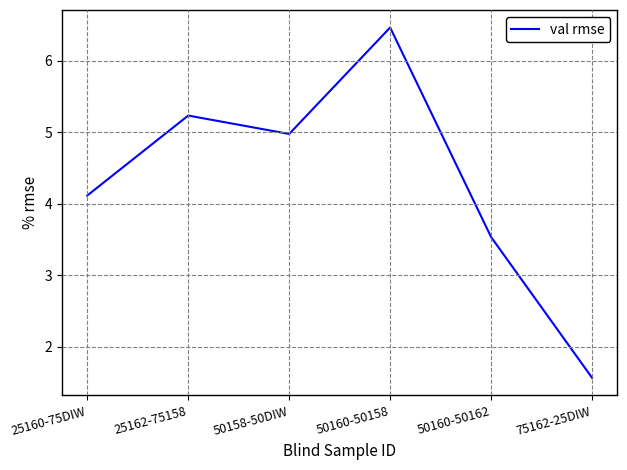

Reading left to right, extract all data points from this chart.

4.1	5.2	5.0	6.5	3.5	1.6